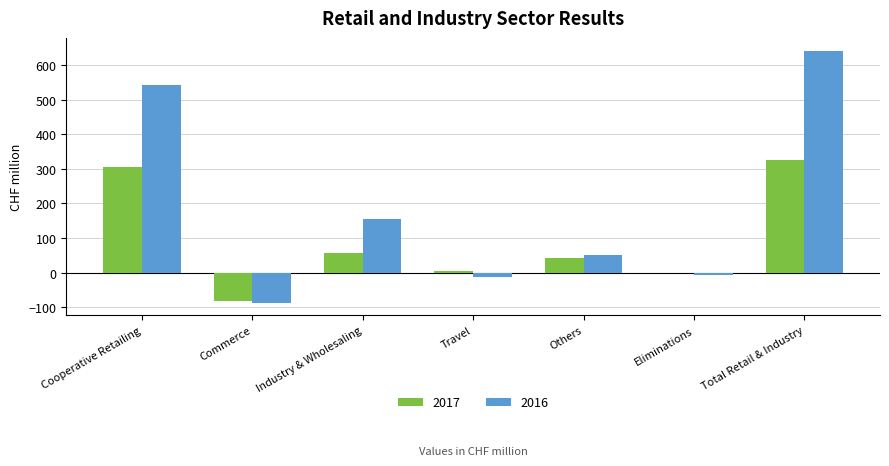

How many series are shown in this chart?

2